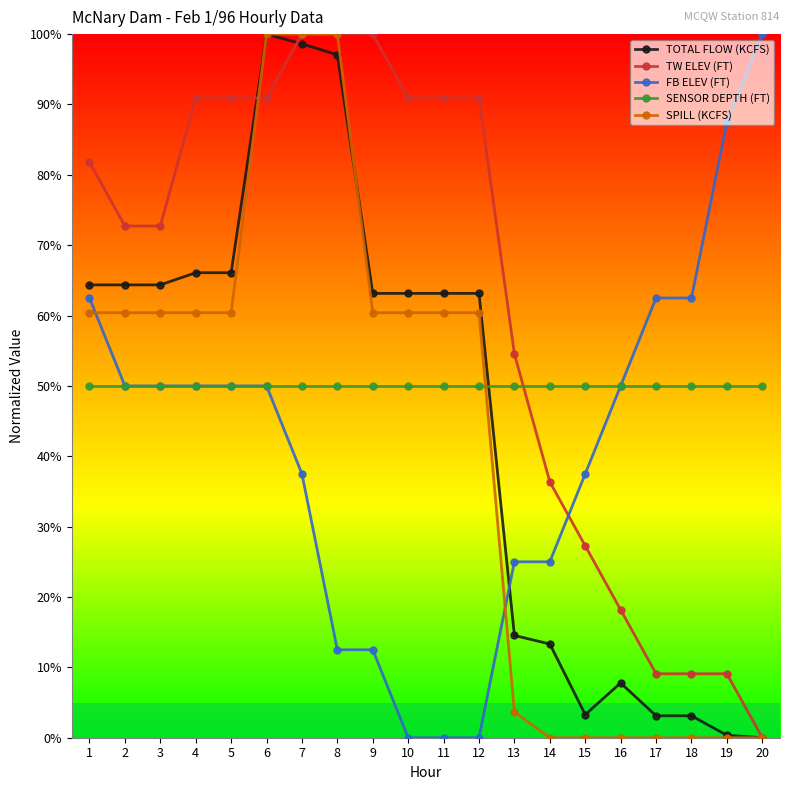

What is the difference between the highest and lowest values at 1?

31.8